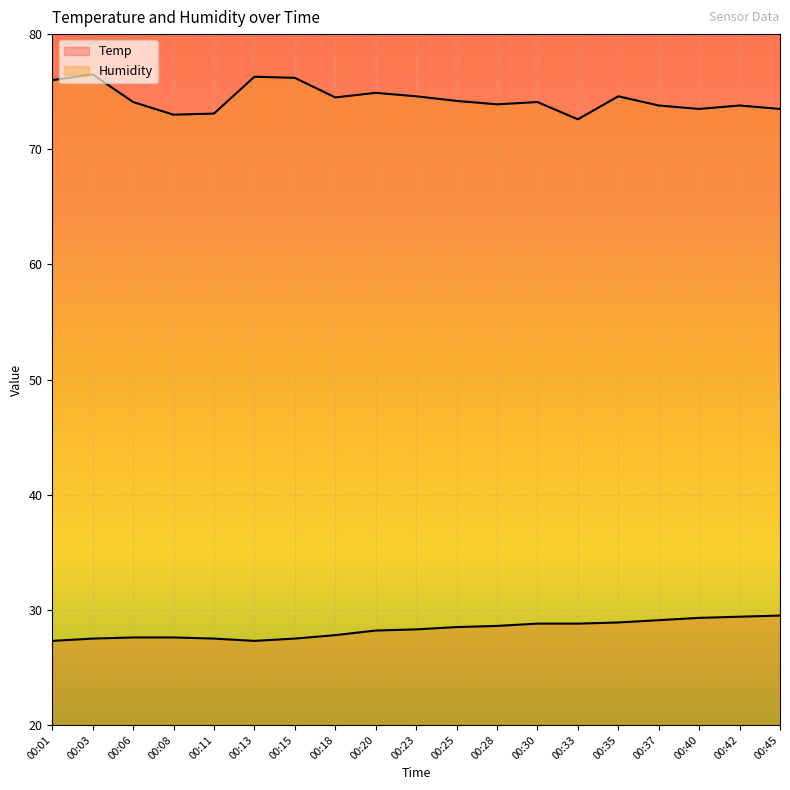

True or false: Humidity and Temp intersect in this chart.

False